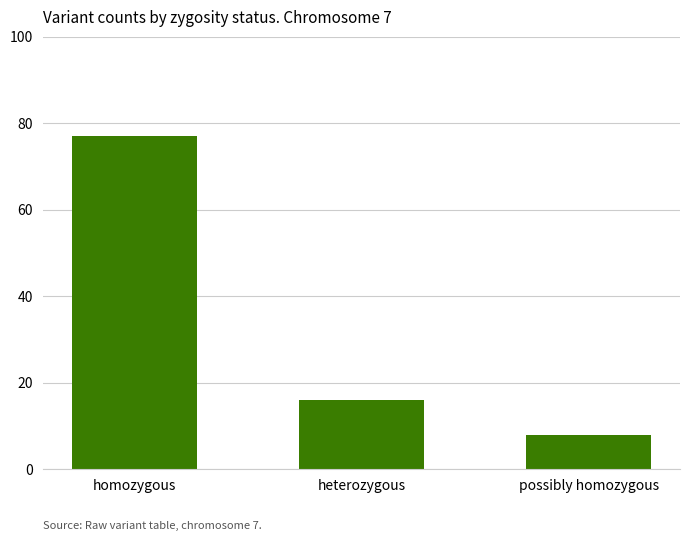

What is the label of the 2nd bar from the left?

heterozygous